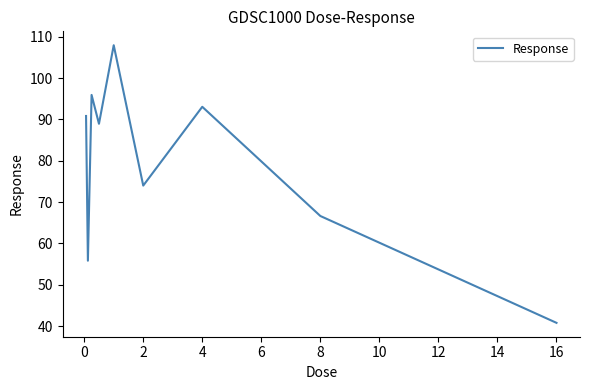

Does the chart have visible grid lines?

No